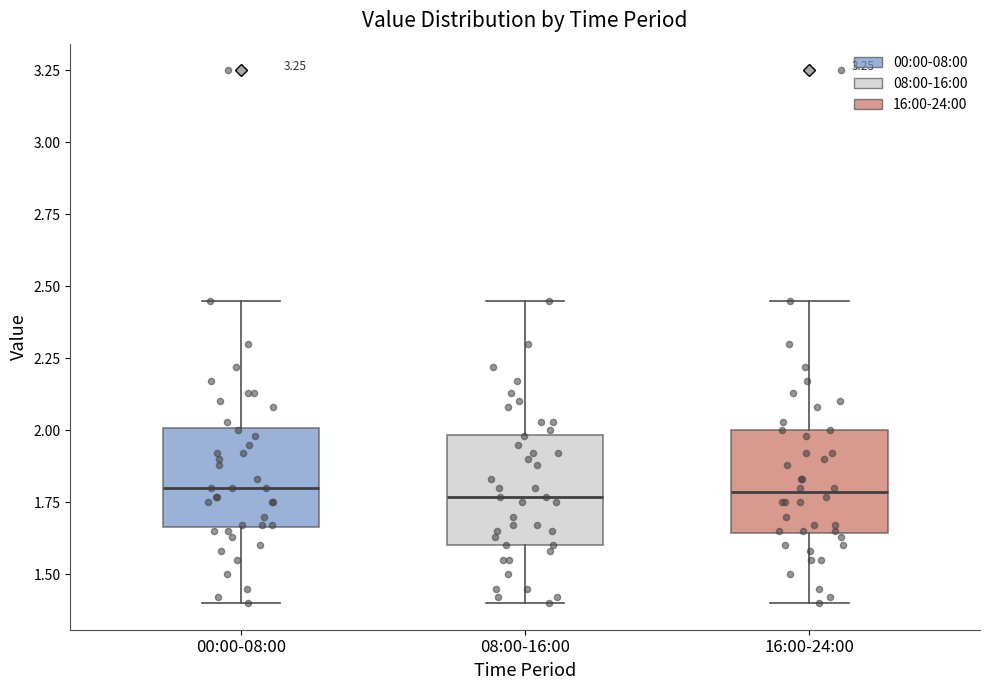

Reading left to right, read every box against the y-axis: the position of its median line, the range the box covers, and the ends of its whiskers. The values are not printed on the chart, so give them approximately, as read against the axis.

00:00-08:00: median 1.80, box 1.65 to 2.00, whiskers 1.40 to 2.45
08:00-16:00: median 1.75, box 1.60 to 2.00, whiskers 1.40 to 2.45
16:00-24:00: median 1.80, box 1.65 to 2.00, whiskers 1.40 to 2.45